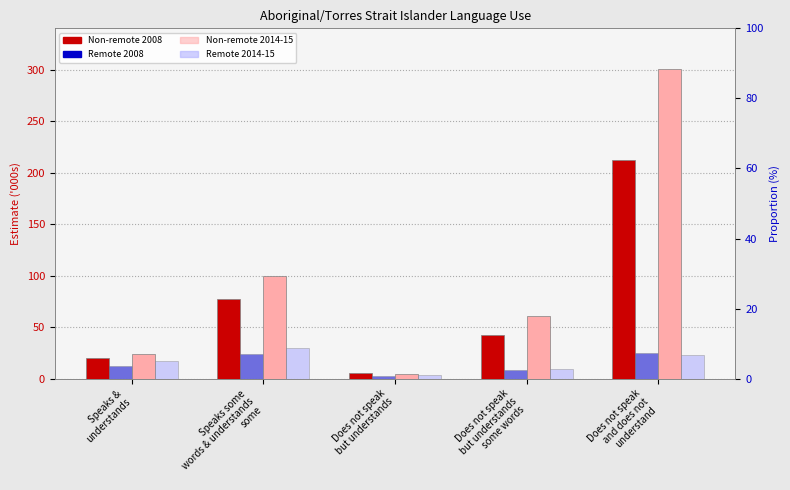

What is the label of the 1st bar from the left?

Speaks &
understands